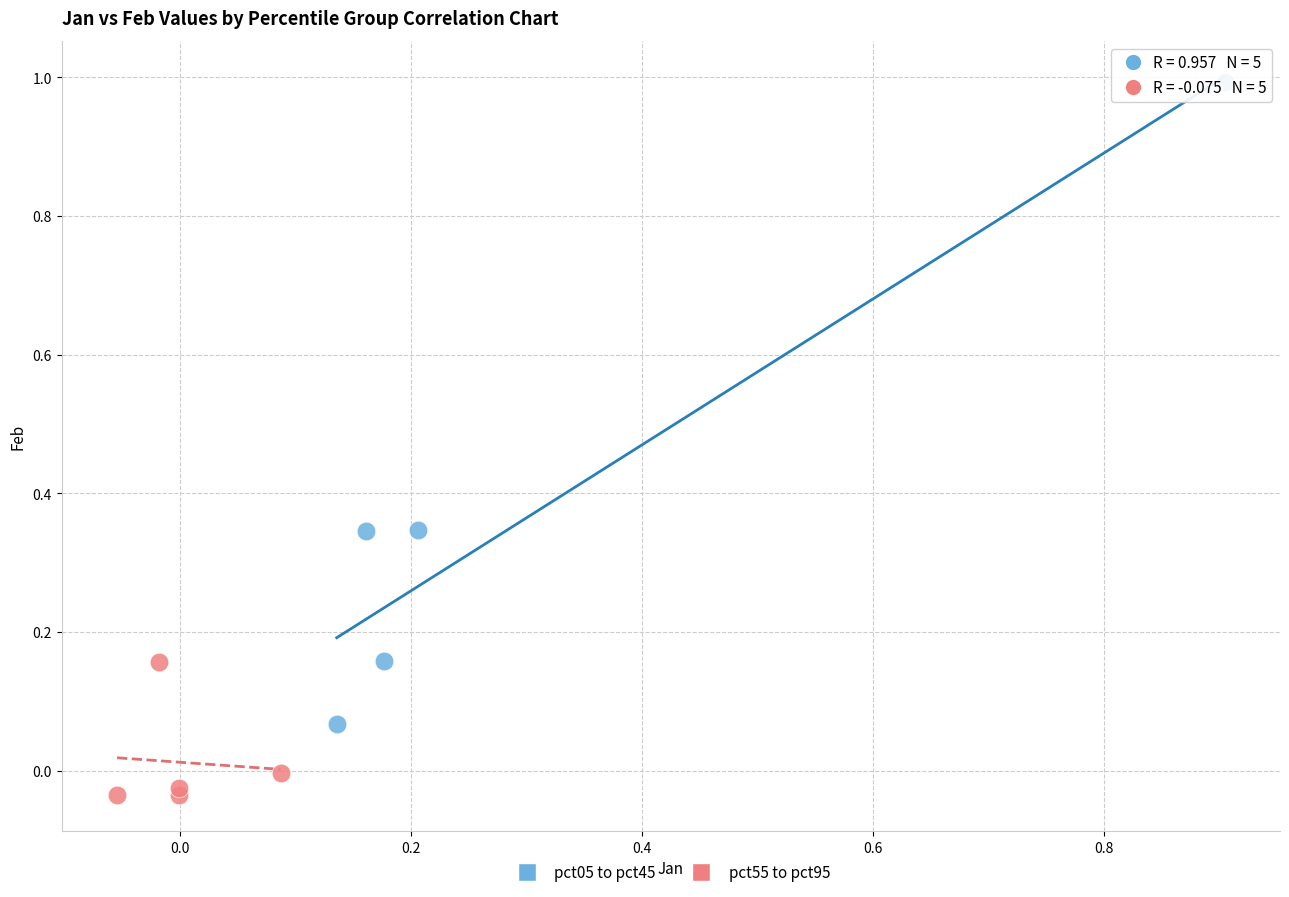

Which series contains the highest Y value?

pct05 to pct45